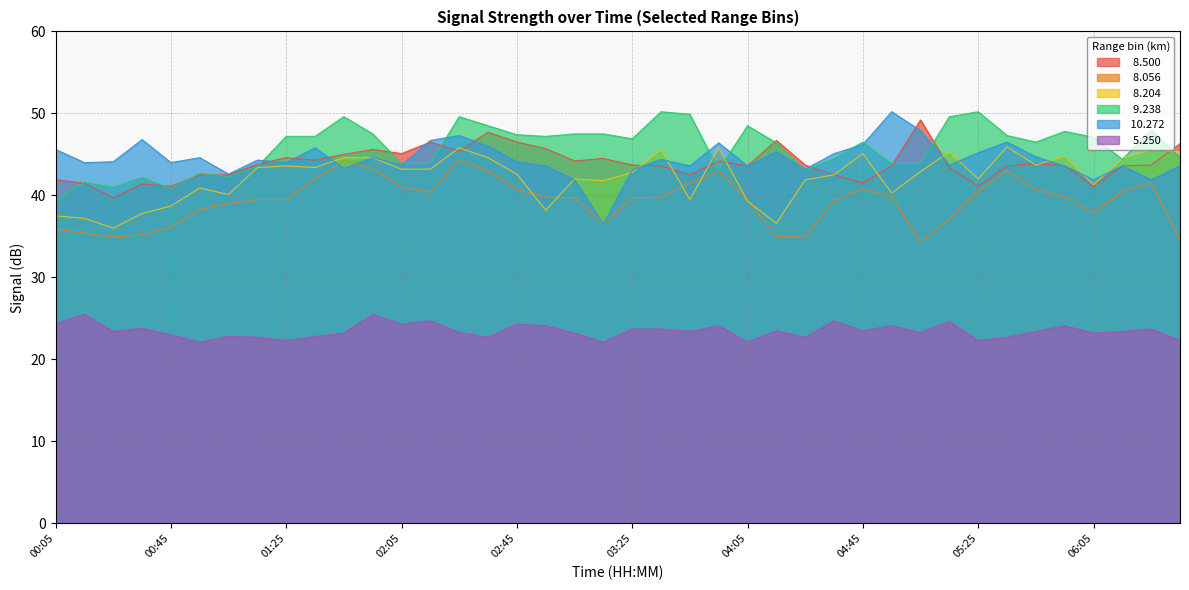

Which series has the largest total across all categories?

  9.238